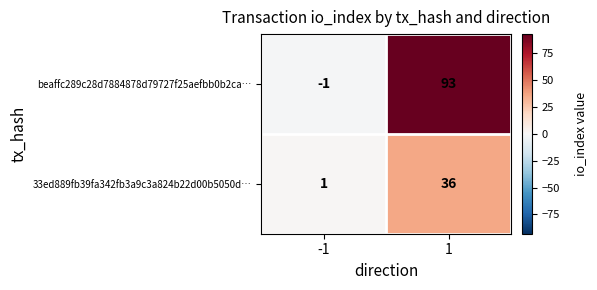

What is the maximum value shown in the chart?

93